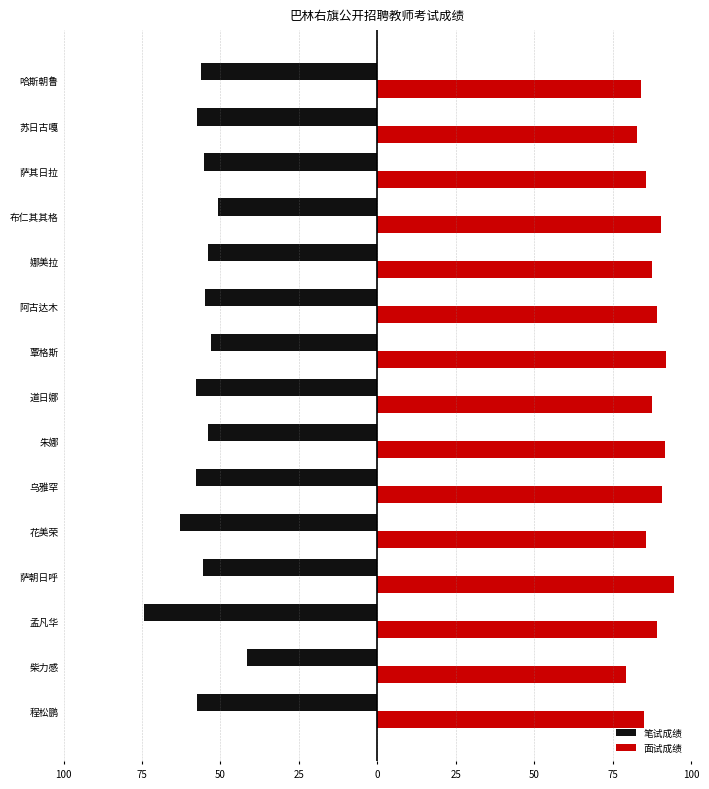

At how many categories does at least one series exceed 84?

12